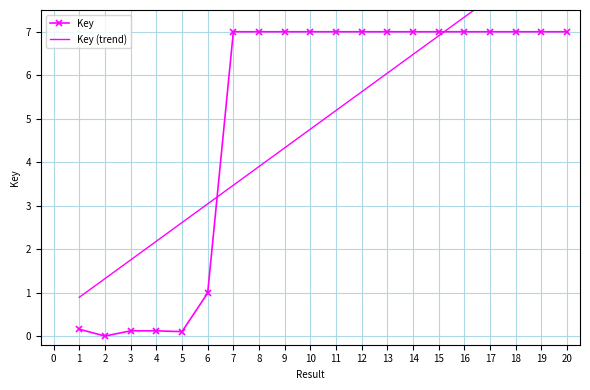

What is the difference between the second highest and minimum values in the Key (trend) series?

7.7